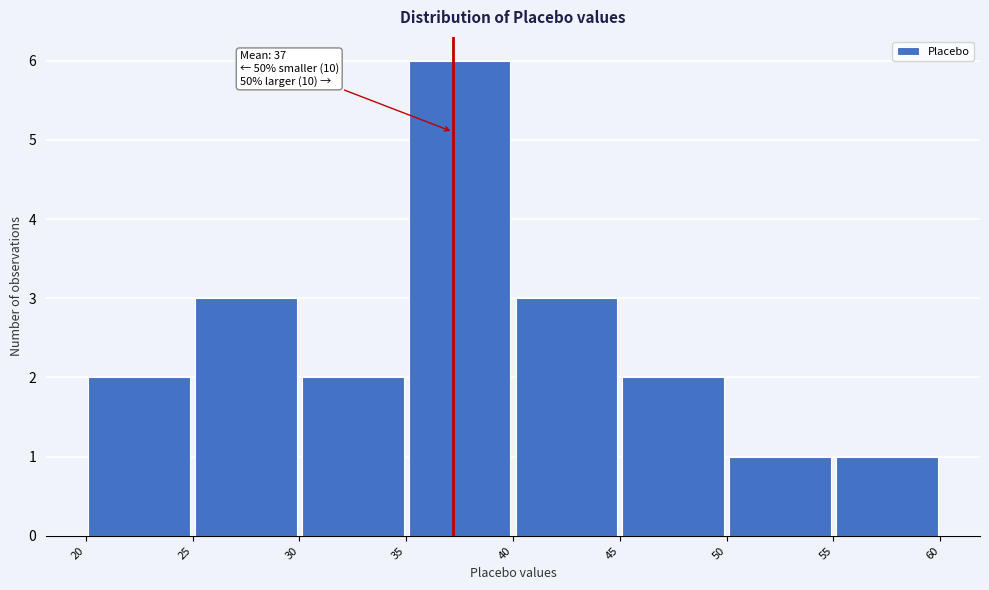

Over which range of the x-axis is the bar tallest?

35 to 40